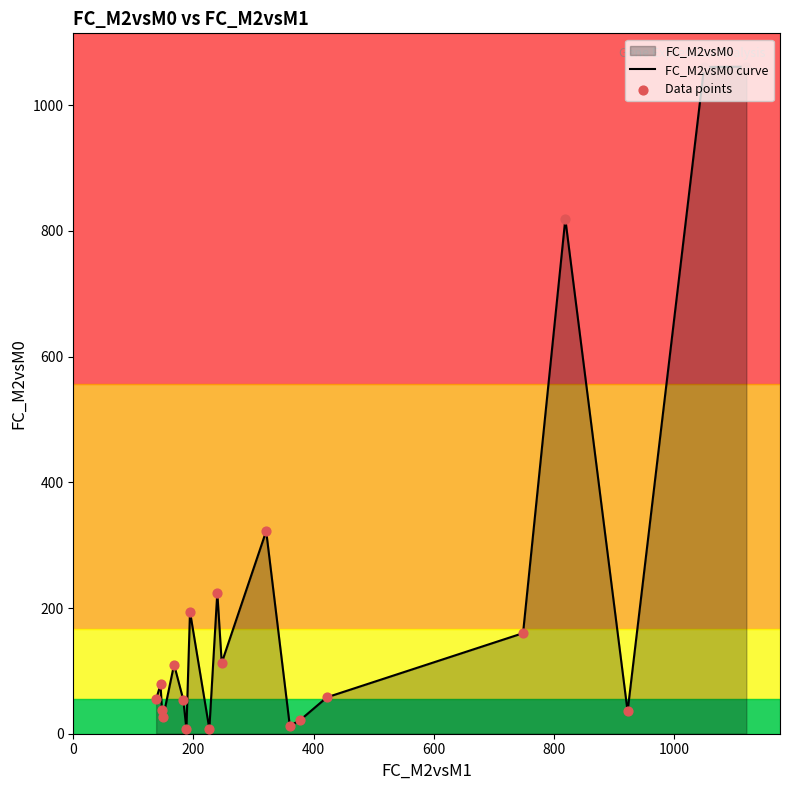

What is the maximum value shown in the chart?

1061.3